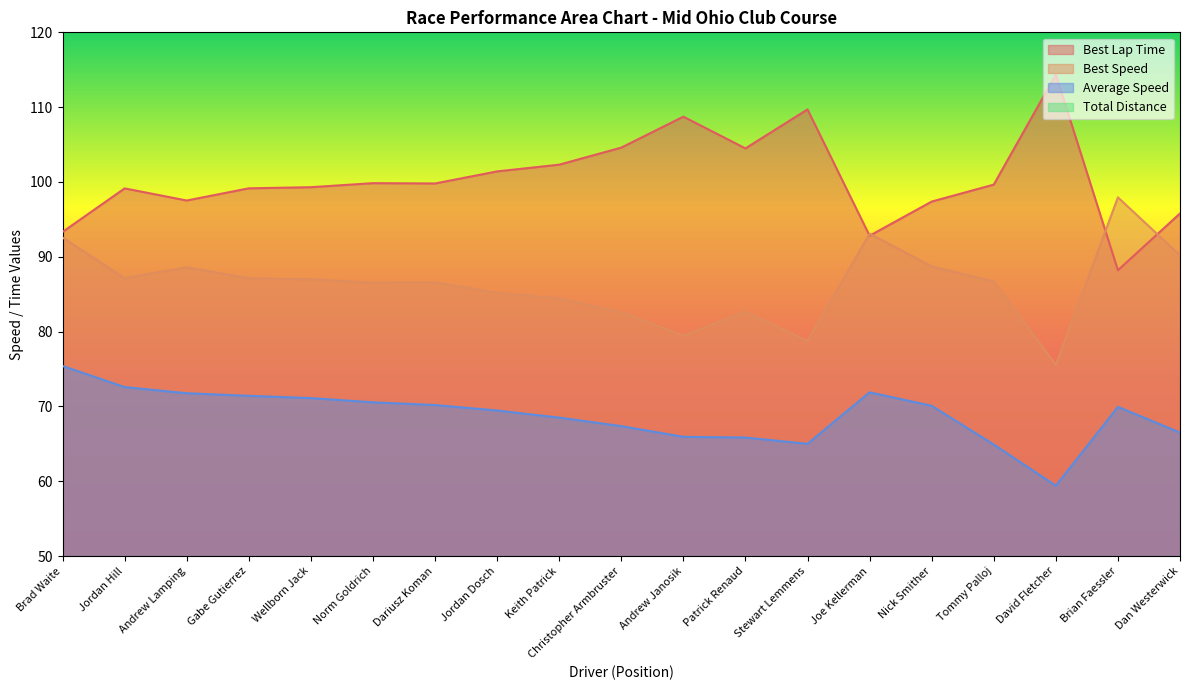

List the series in order of their peak value, highest first.

Best Lap Time, Best Speed, Average Speed, Total Distance